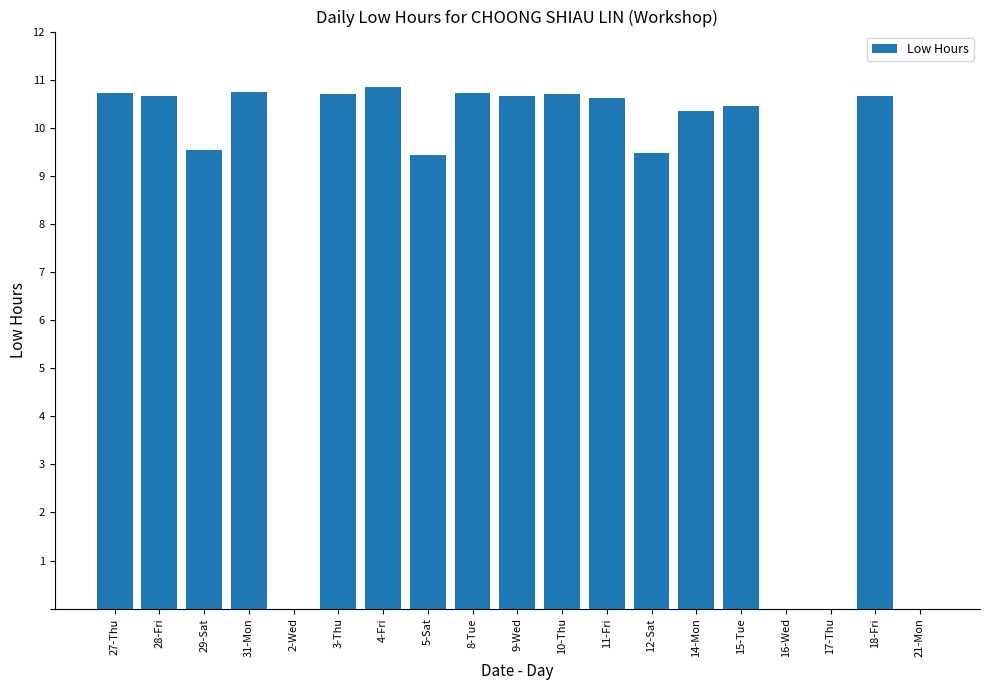

At which label does the data first exceed 10?

27-Thu